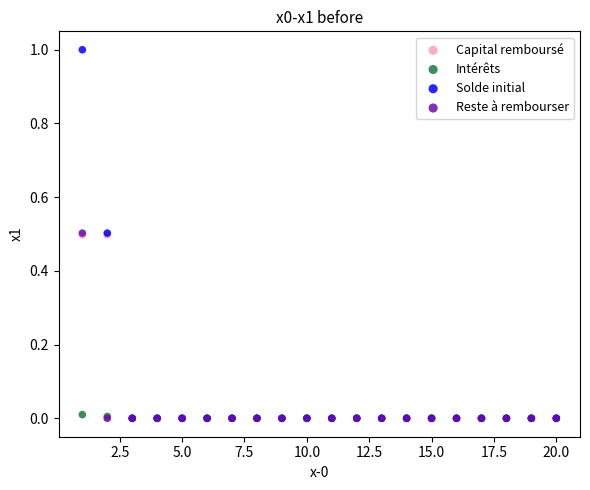

Which series contains the highest Y value?

Solde initial